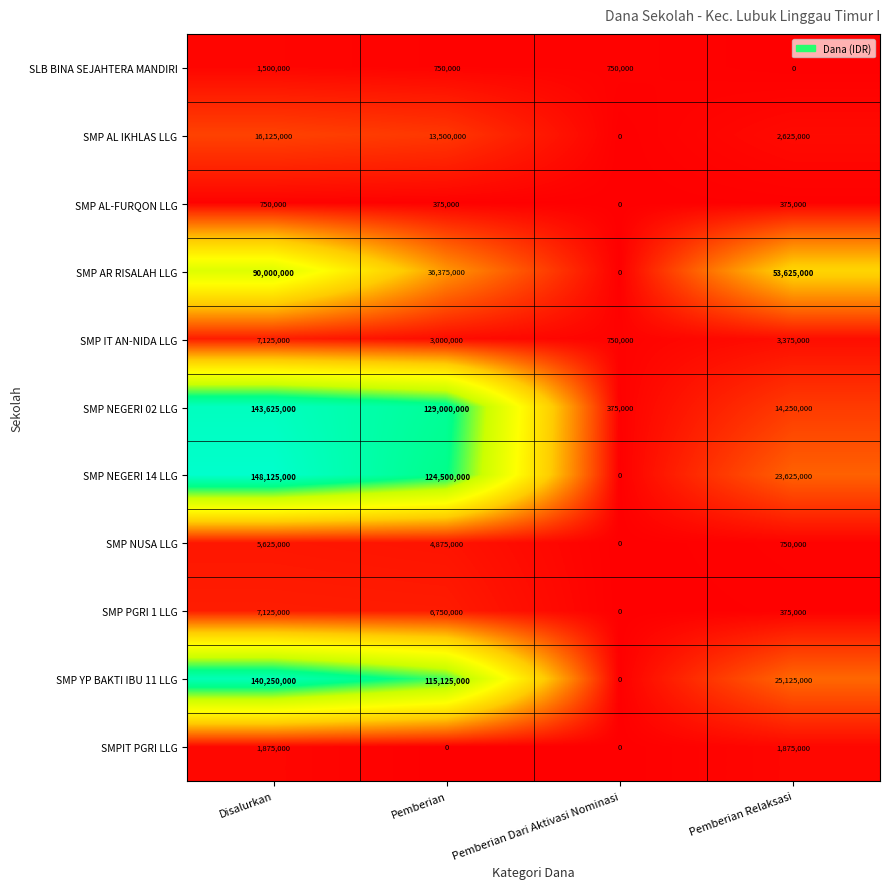

What is the greatest value displayed?

148125000